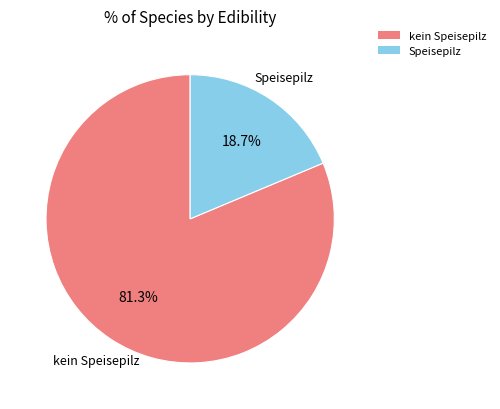

Which slice represents more than half of the pie?

kein Speisepilz